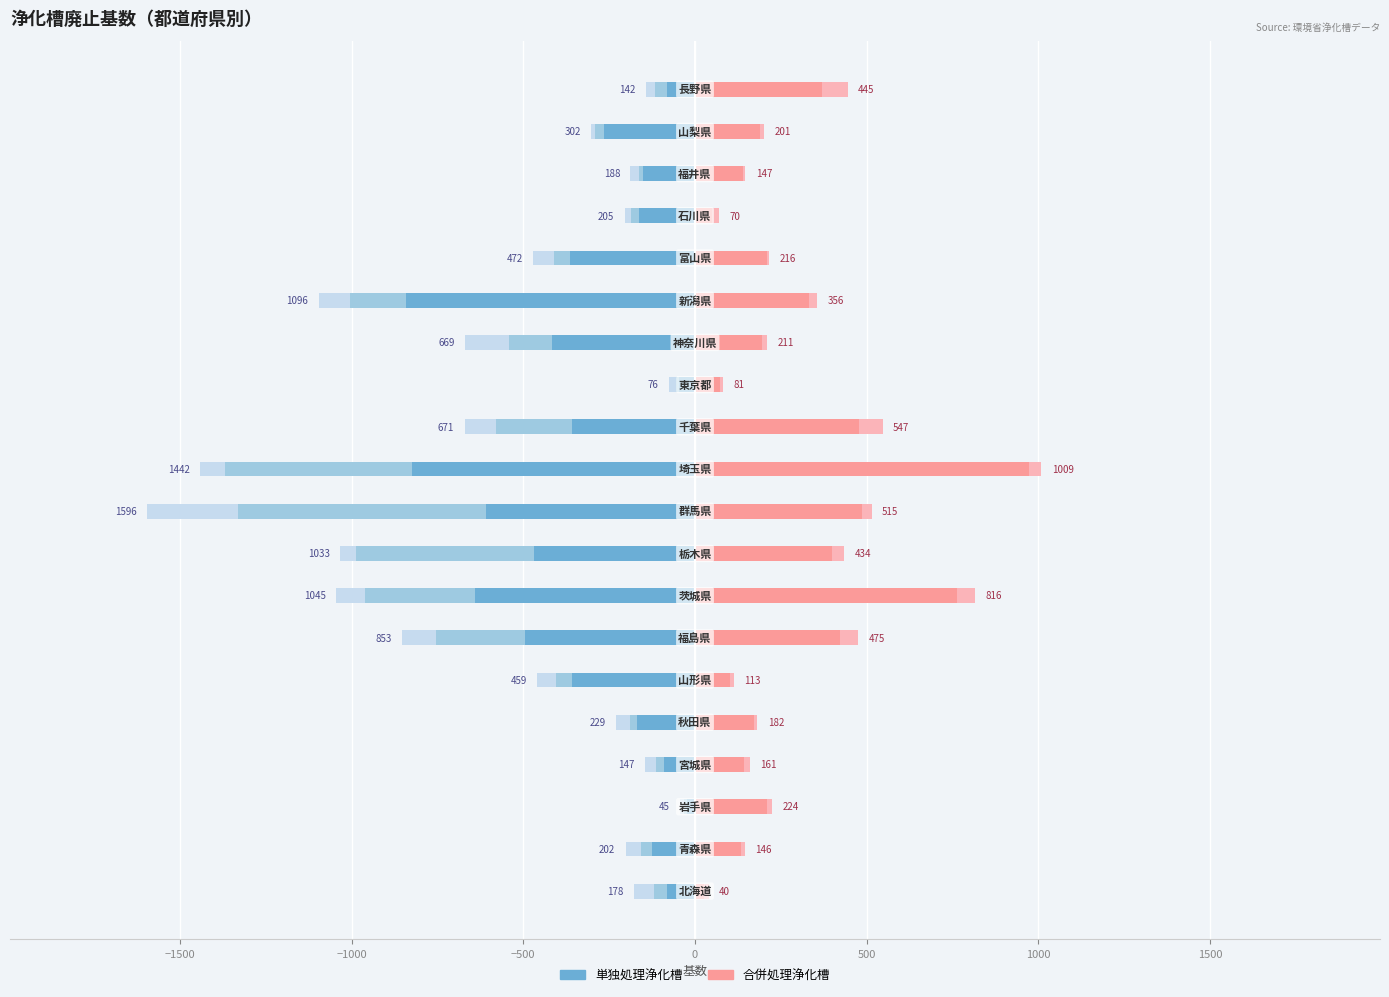

How many groups of bars are there?

20